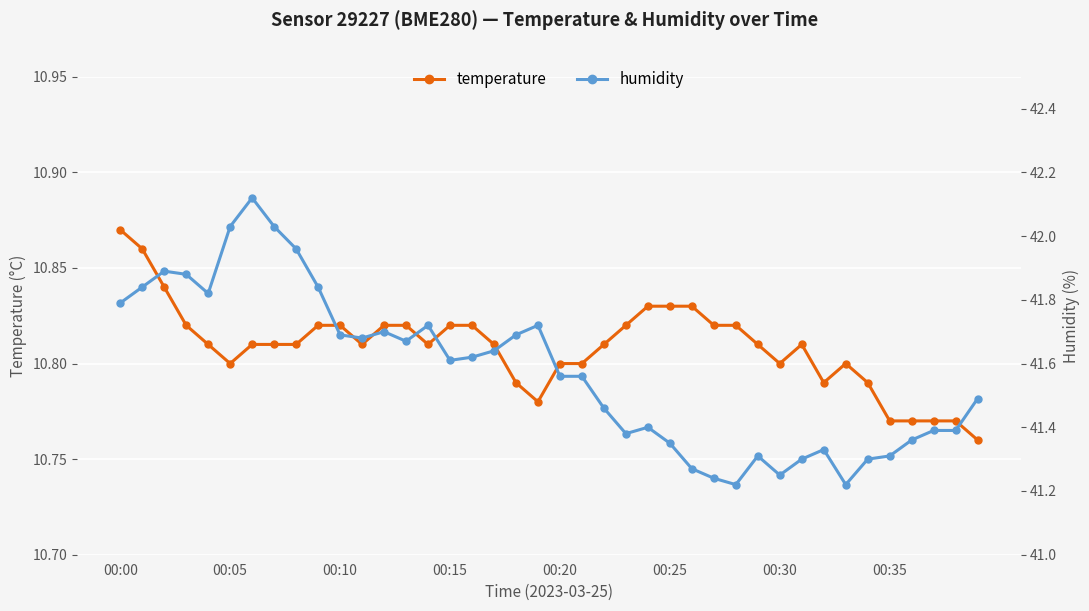

Rank the series by their maximum value, from lowest to highest.

temperature, humidity